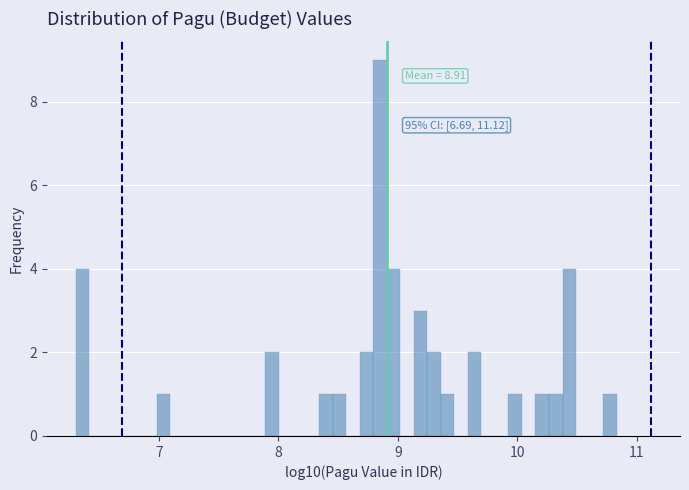

Around what value on the x-axis is the tallest bar? Give the approximate position of its centre, as read against the axis.

8.9